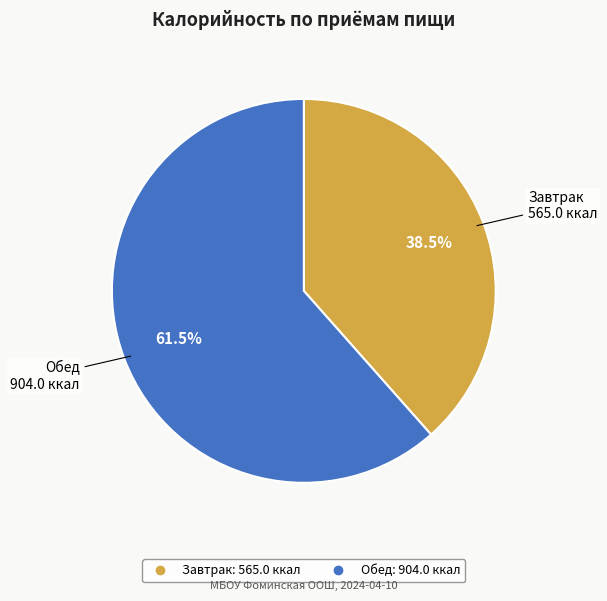

Count the number of slices in the pie.

2